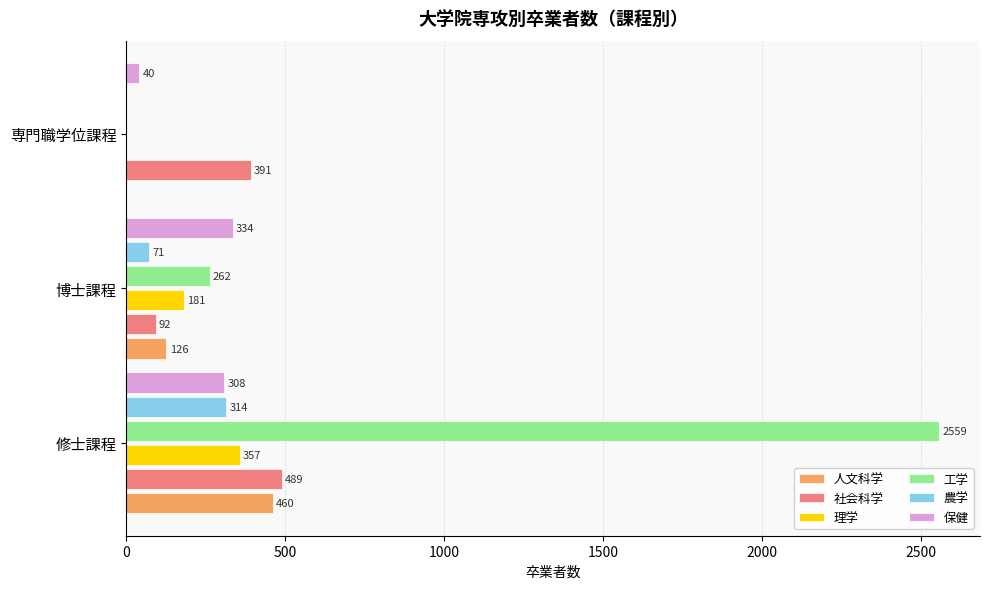

How many positive values does the 人文科学 series have?

2